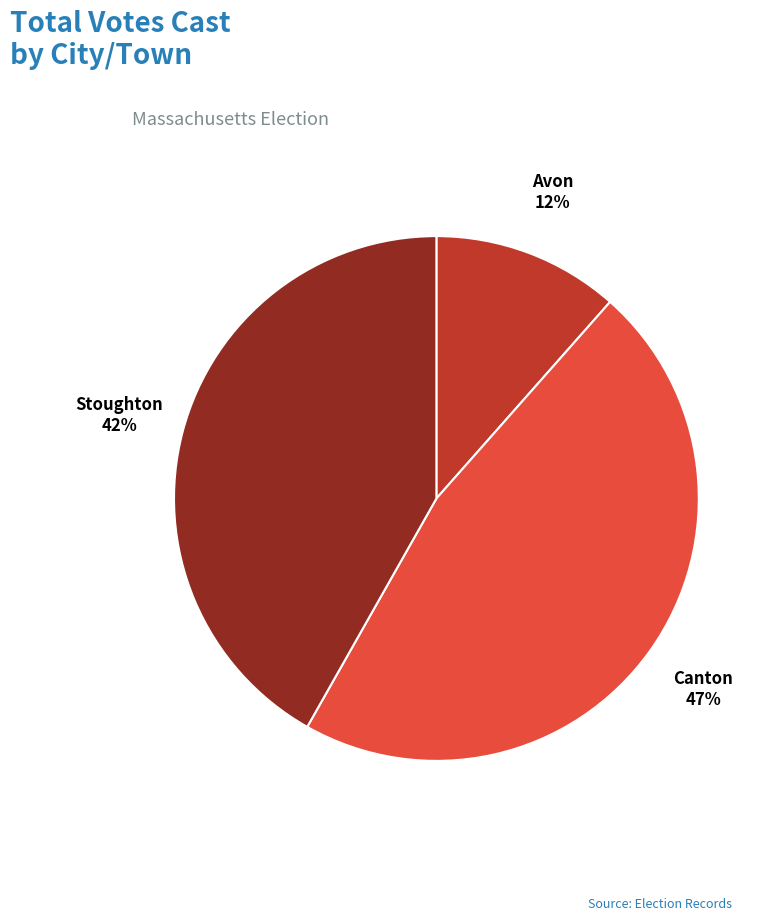

Which slice is the smallest?

Avon